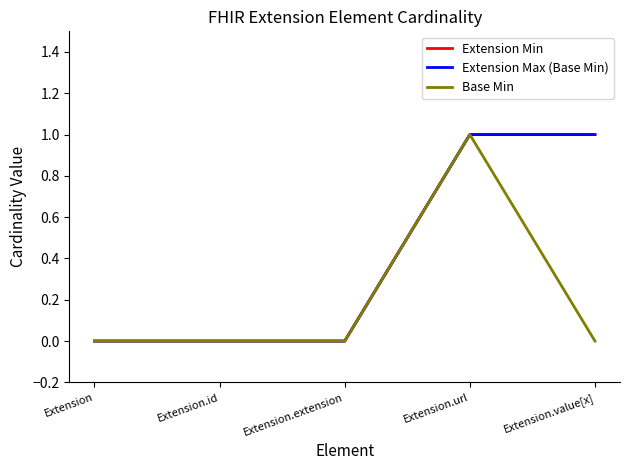

Does the chart have visible grid lines?

No